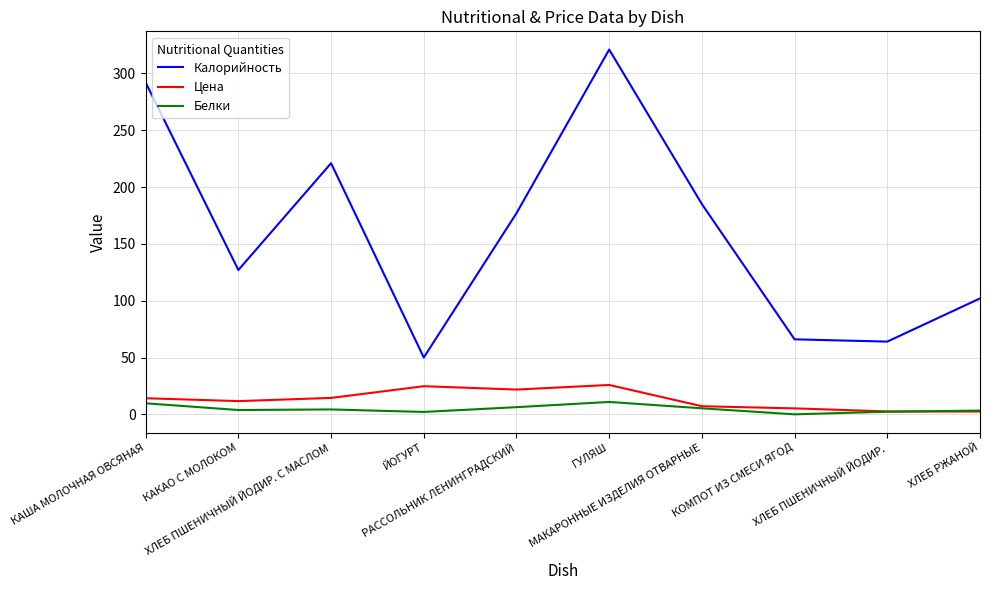

Which series has the largest range (max minus min)?

Калорийность